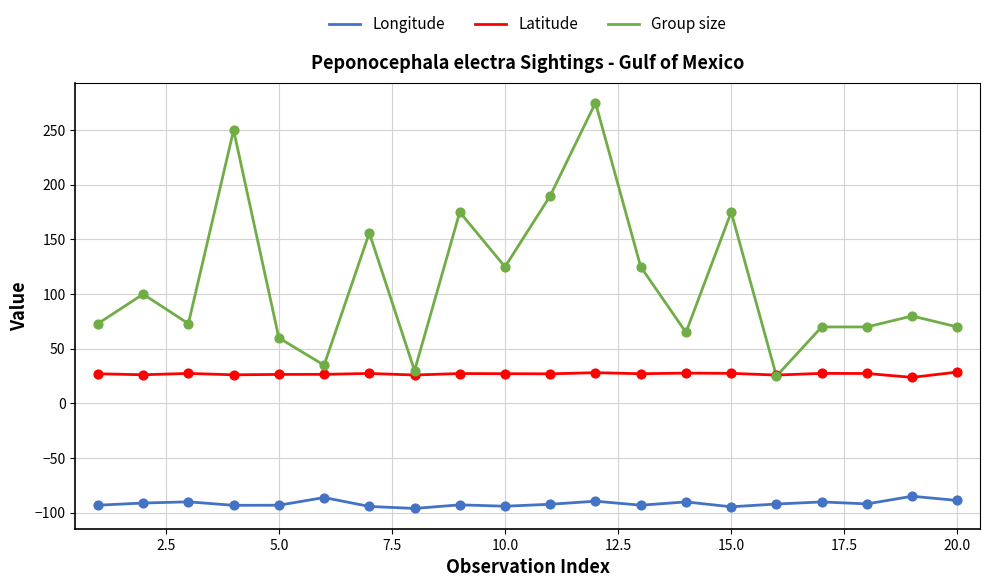

Which series has the largest total across all categories?

Group size